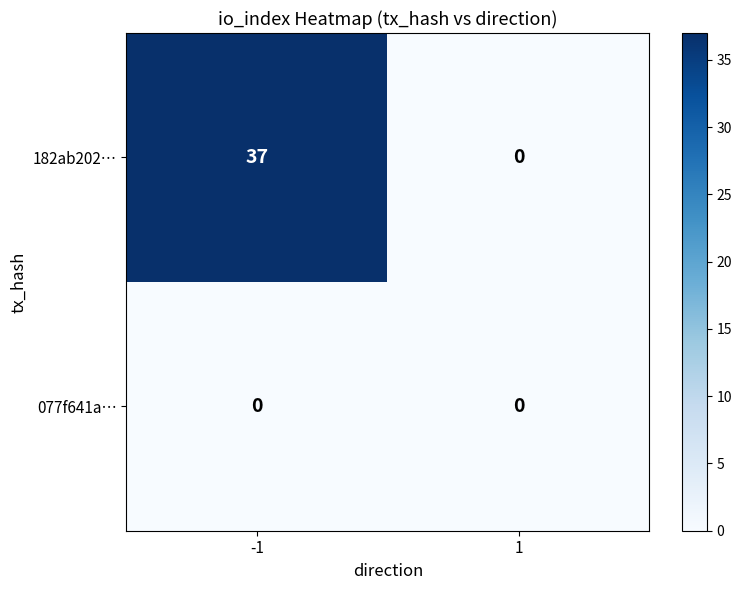

Rank the series at -1 from lowest to highest value.

077f641a…, 182ab202…